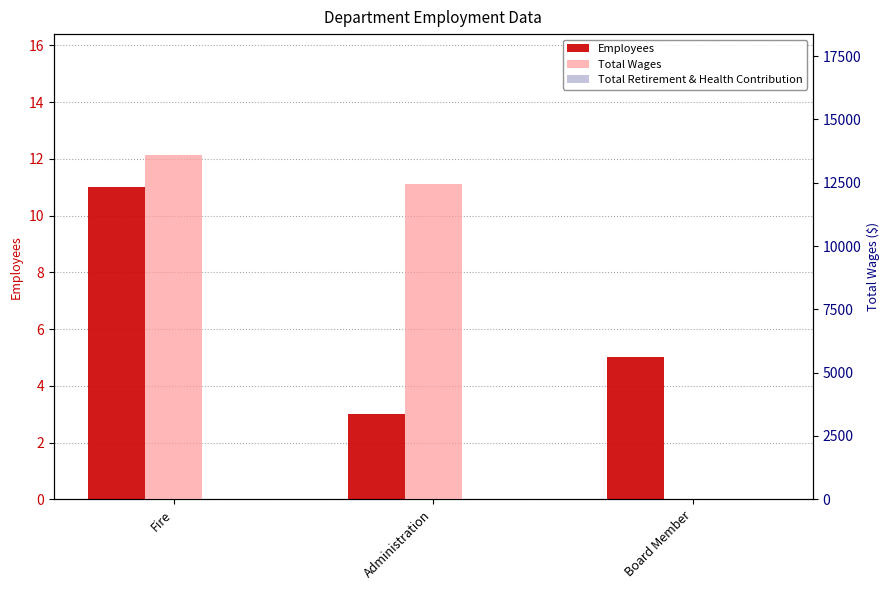

Are the bars grouped side by side (vs. stacked)?

Yes